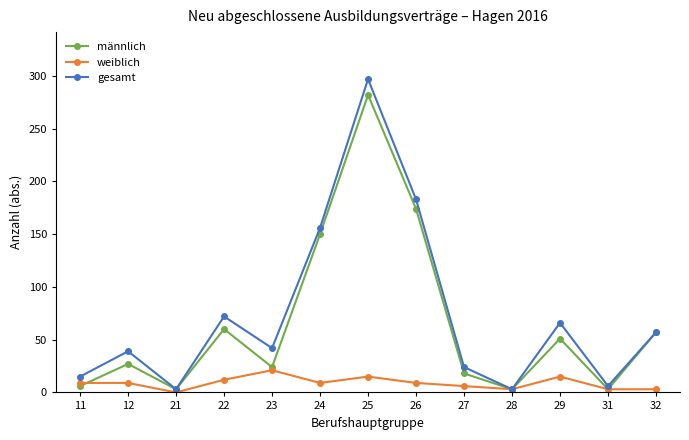

The weiblich series shows 3 at 32. True or false?

True